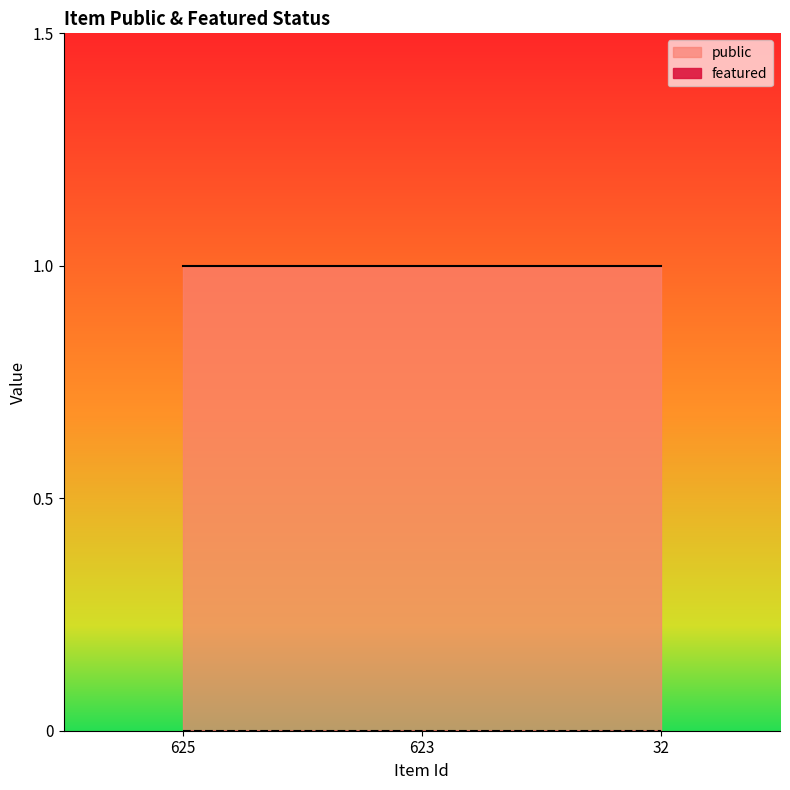

At 32, list the series in order from largest to smallest.

public, featured